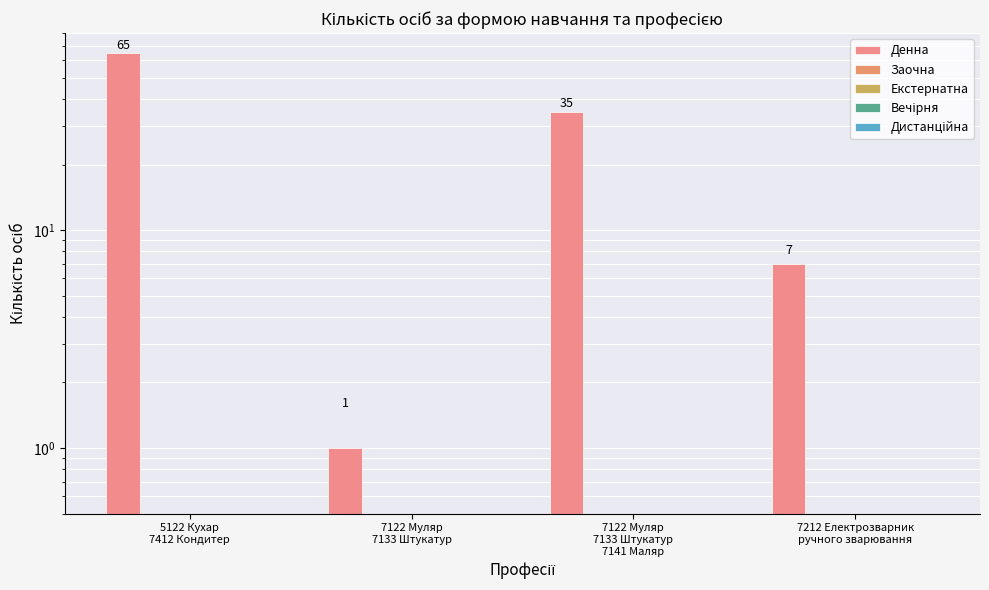

Reading left to right, what are all the values shown in this chart?

Денна: 65	1	35	7
Заочна: 0	0	0	0
Екстернатна: 0	0	0	0
Вечірня: 0	0	0	0
Дистанційна: 0	0	0	0